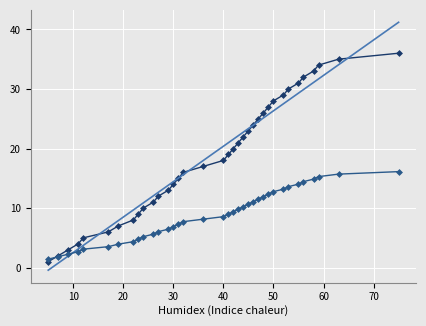

What is the maximum value shown in the chart?

41.2